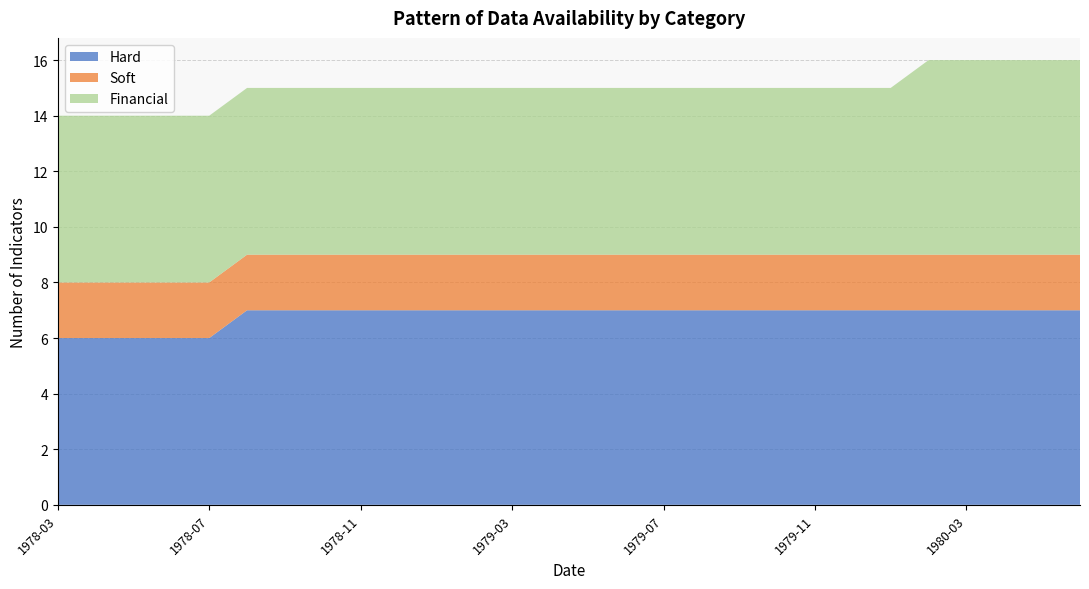

Reading left to right, transcribe all the data shown in this chart.

Hard: 6	6	6	6	6	7	7	7	7	7	7	7	7	7	7	7	7	7	7	7	7	7	7	7	7	7	7	7
Soft: 2	2	2	2	2	2	2	2	2	2	2	2	2	2	2	2	2	2	2	2	2	2	2	2	2	2	2	2
Financial: 6	6	6	6	6	6	6	6	6	6	6	6	6	6	6	6	6	6	6	6	6	6	6	7	7	7	7	7